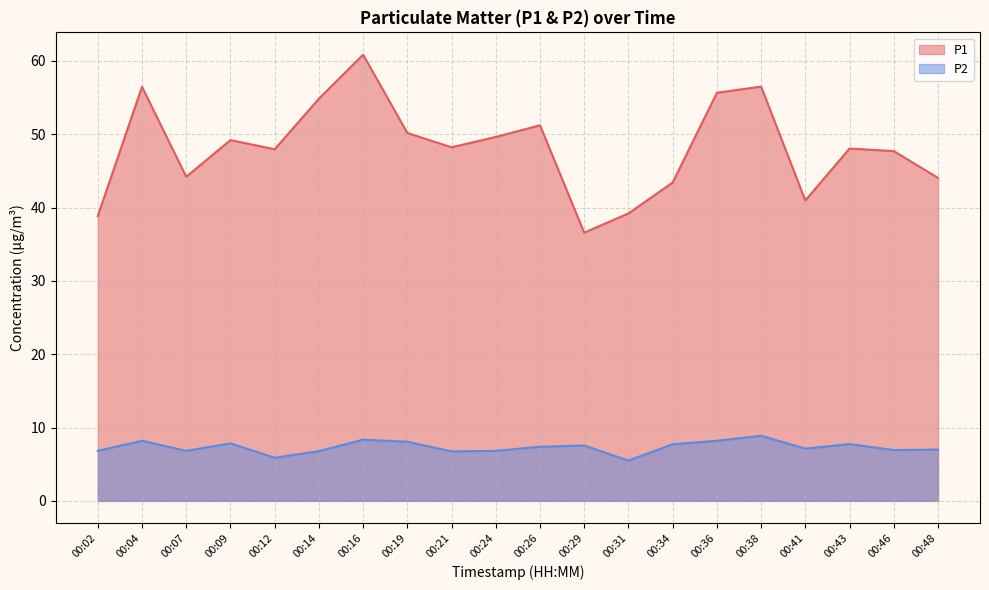

Reading left to right, what are all the values shown in this chart?

P1: 00:02=38.9	00:04=56.5	00:07=44.2	00:09=49.2	00:12=48.0	00:14=54.9	00:16=60.9	00:19=50.2	00:21=48.2	00:24=49.6	00:26=51.2	00:29=36.6	00:31=39.2	00:34=43.4	00:36=55.6	00:38=56.5	00:41=41.0	00:43=48.0	00:46=47.7	00:48=44.0
P2: 00:02=6.8	00:04=8.2	00:07=6.8	00:09=7.8	00:12=5.9	00:14=6.8	00:16=8.3	00:19=8.1	00:21=6.8	00:24=6.8	00:26=7.4	00:29=7.5	00:31=5.5	00:34=7.7	00:36=8.2	00:38=8.9	00:41=7.1	00:43=7.8	00:46=6.9	00:48=7.0